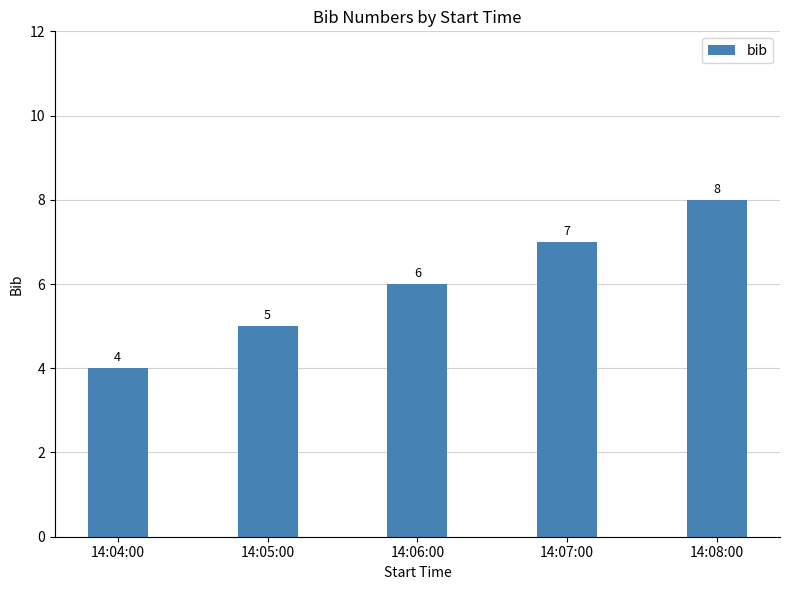

What is the change in value from 14:07:00 to 14:08:00?

+1